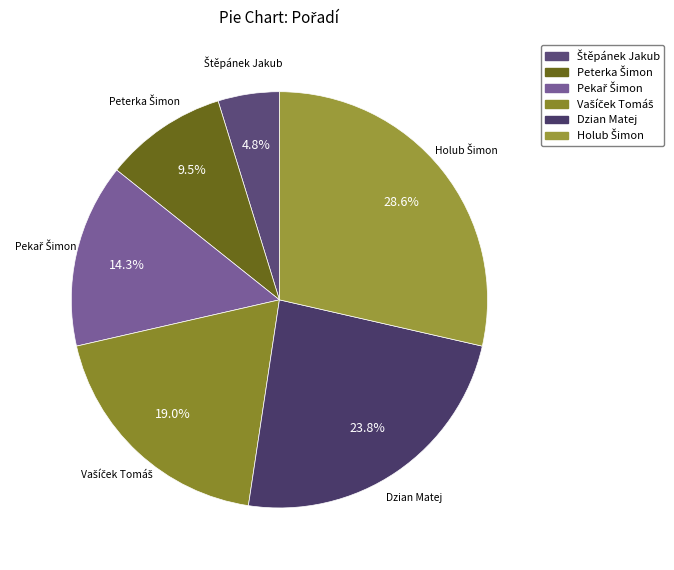

Does any single category account for the majority?

No